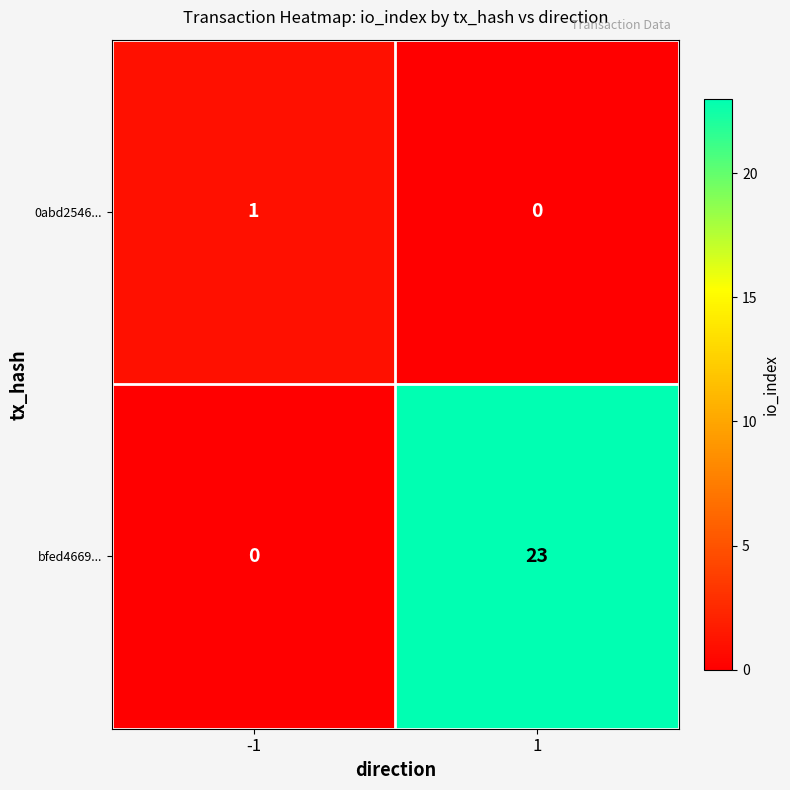

Count the number of categories in the chart.

2